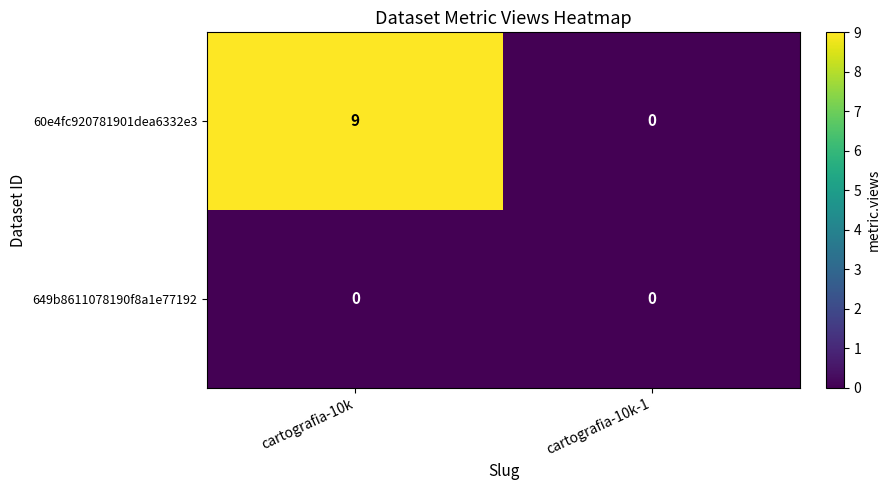

Reading right to left, extract all data points from this chart.

60e4fc920781901dea6332e3: cartografia-10k-1=0	cartografia-10k=9
649b8611078190f8a1e77192: cartografia-10k-1=0	cartografia-10k=0